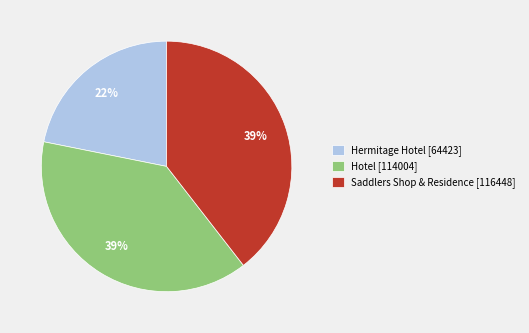

To the nearest percent, what is the average slice percentage?

33%